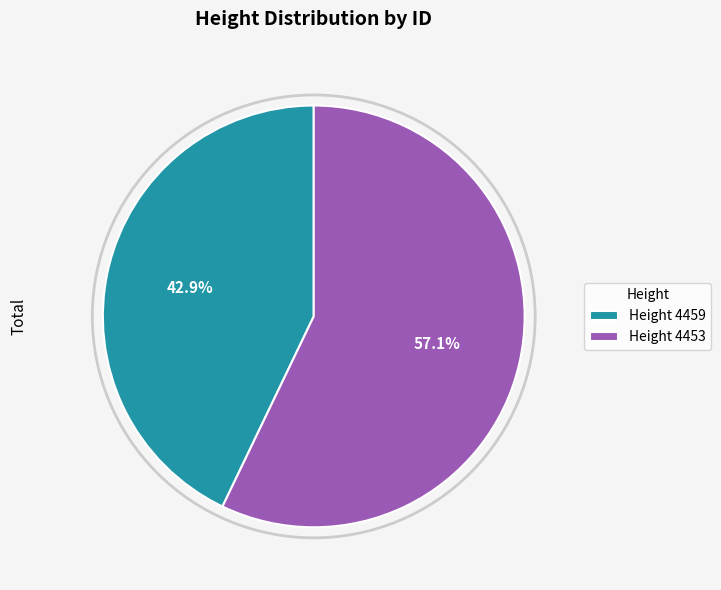

How many slices are in this pie chart?

2